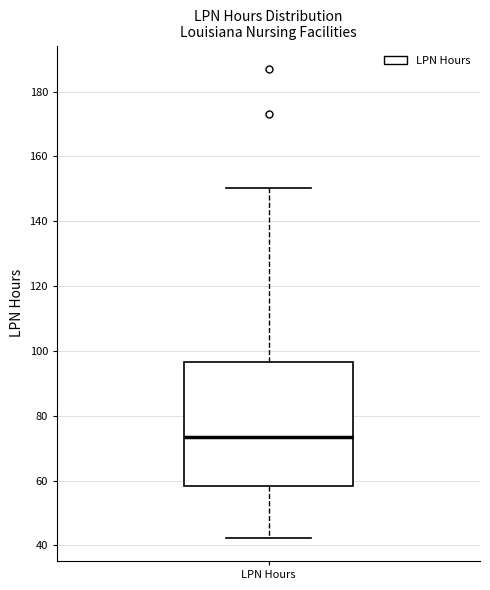

Transcribe this box plot: give where the median line is, the range the box spans, and where the two whiskers end, as read against the y-axis. The values are not printed on the chart, so give them approximately, as read against the axis.

median 74, box 58 to 96, whiskers 42 to 150